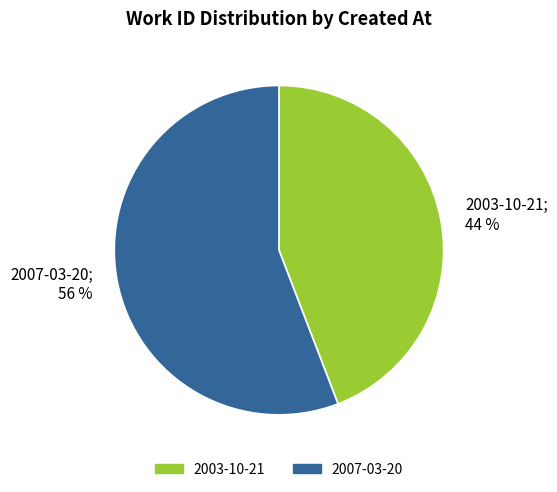

True or false: 2007-03-20 accounts for 65% of the total.

False